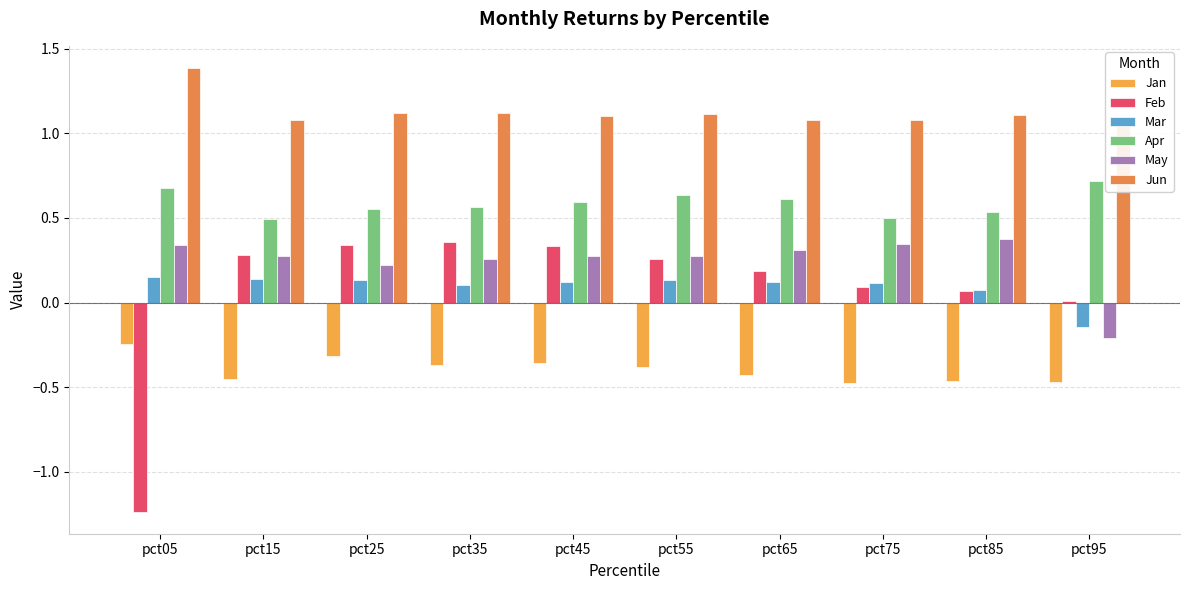

What are all the series names shown in the legend?

Jan, Feb, Mar, Apr, May, Jun